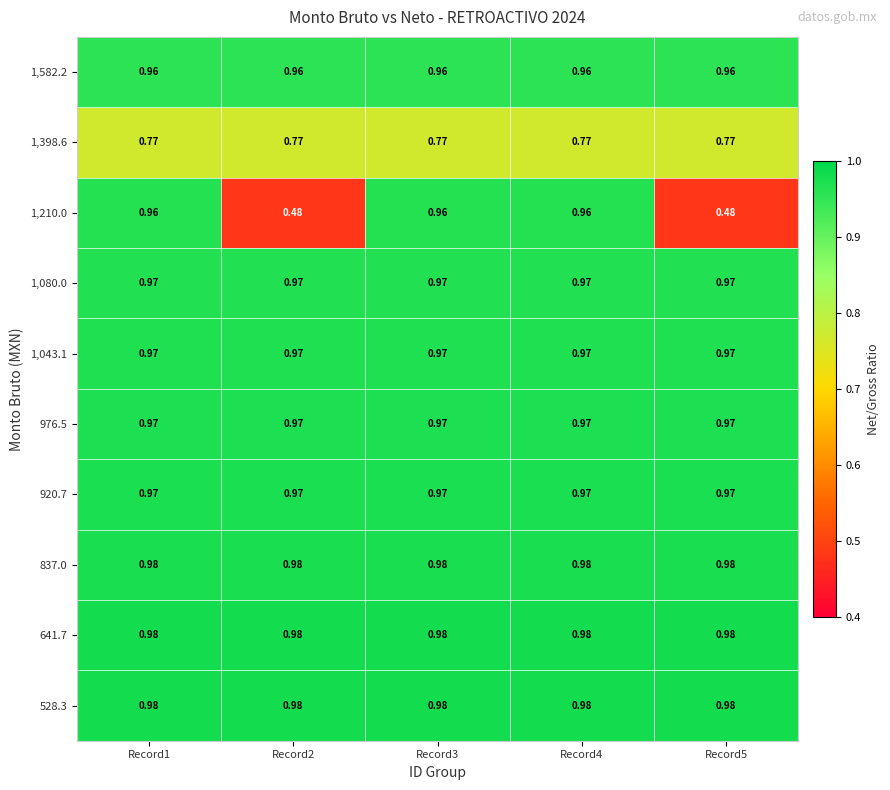

Reading right to left, transcribe all the data shown in this chart.

528.3: Record5=1.0	Record4=1.0	Record3=1.0	Record2=1.0	Record1=1.0
641.7: Record5=1.0	Record4=1.0	Record3=1.0	Record2=1.0	Record1=1.0
837.0: Record5=1.0	Record4=1.0	Record3=1.0	Record2=1.0	Record1=1.0
920.7: Record5=1.0	Record4=1.0	Record3=1.0	Record2=1.0	Record1=1.0
976.5: Record5=1.0	Record4=1.0	Record3=1.0	Record2=1.0	Record1=1.0
1,043.1: Record5=1.0	Record4=1.0	Record3=1.0	Record2=1.0	Record1=1.0
1,080.0: Record5=1.0	Record4=1.0	Record3=1.0	Record2=1.0	Record1=1.0
1,210.0: Record5=0.5	Record4=1.0	Record3=1.0	Record2=0.5	Record1=1.0
1,398.6: Record5=0.8	Record4=0.8	Record3=0.8	Record2=0.8	Record1=0.8
1,582.2: Record5=1.0	Record4=1.0	Record3=1.0	Record2=1.0	Record1=1.0